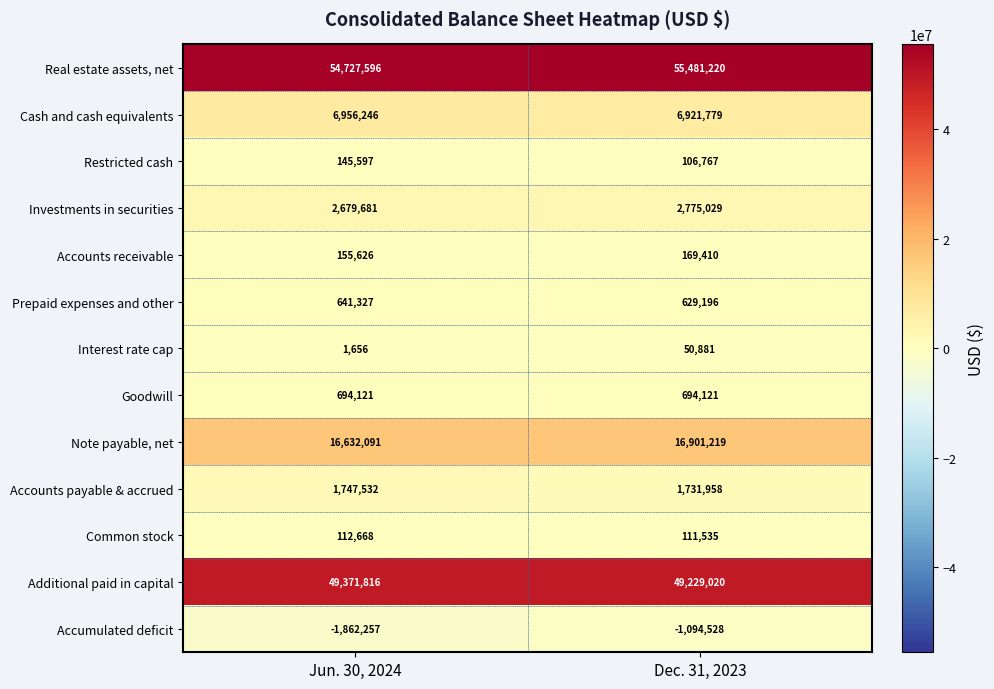

At which label does Prepaid expenses and other reach its minimum?

Dec. 31, 2023